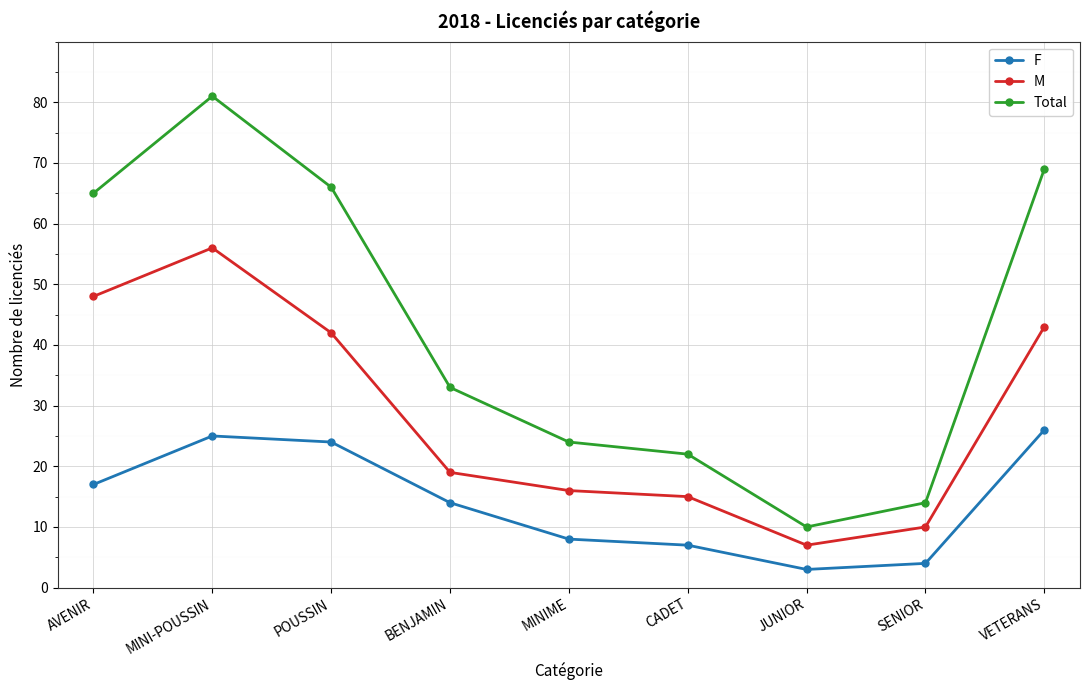

What is the total value across all series at VETERANS?

138